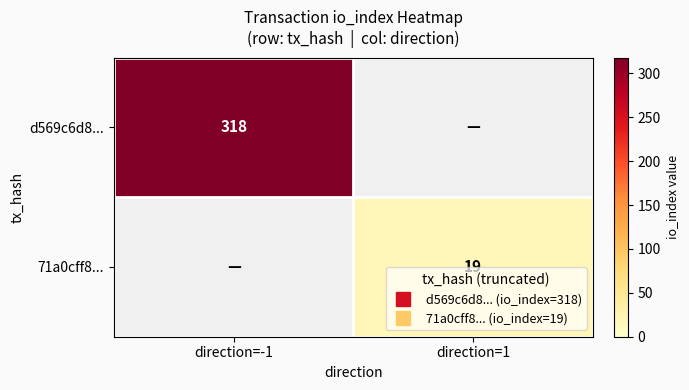

What is the sum of all 71a0cff8... values?

19